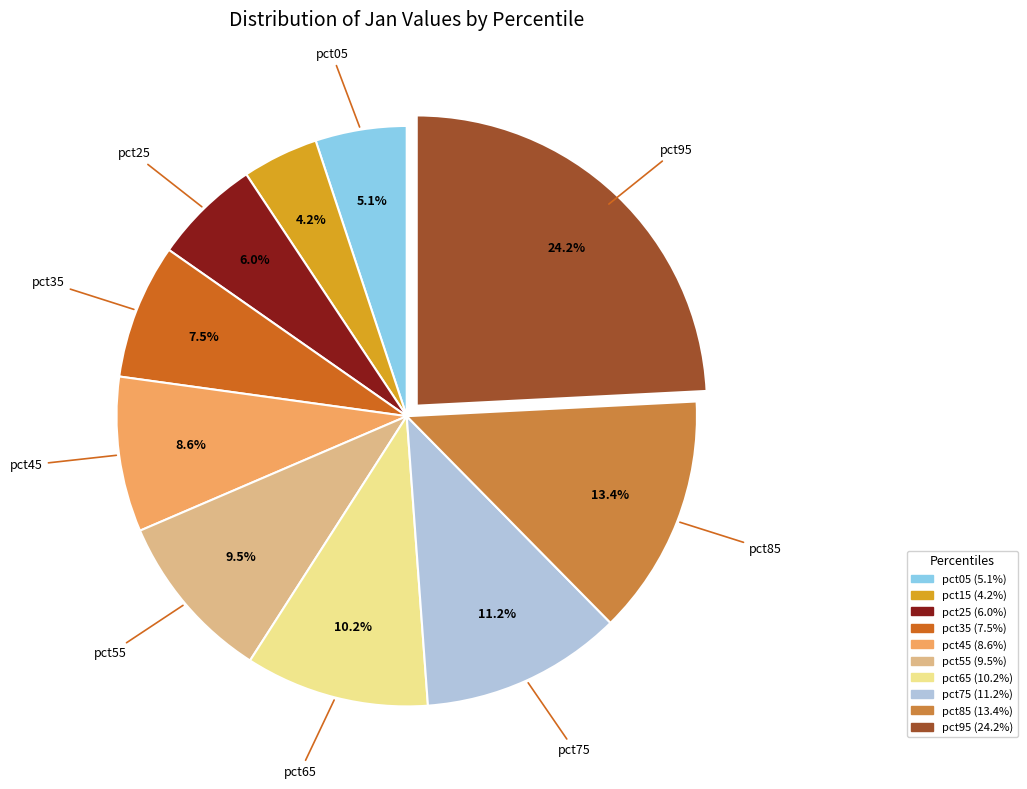

Is there a majority slice in this chart?

No